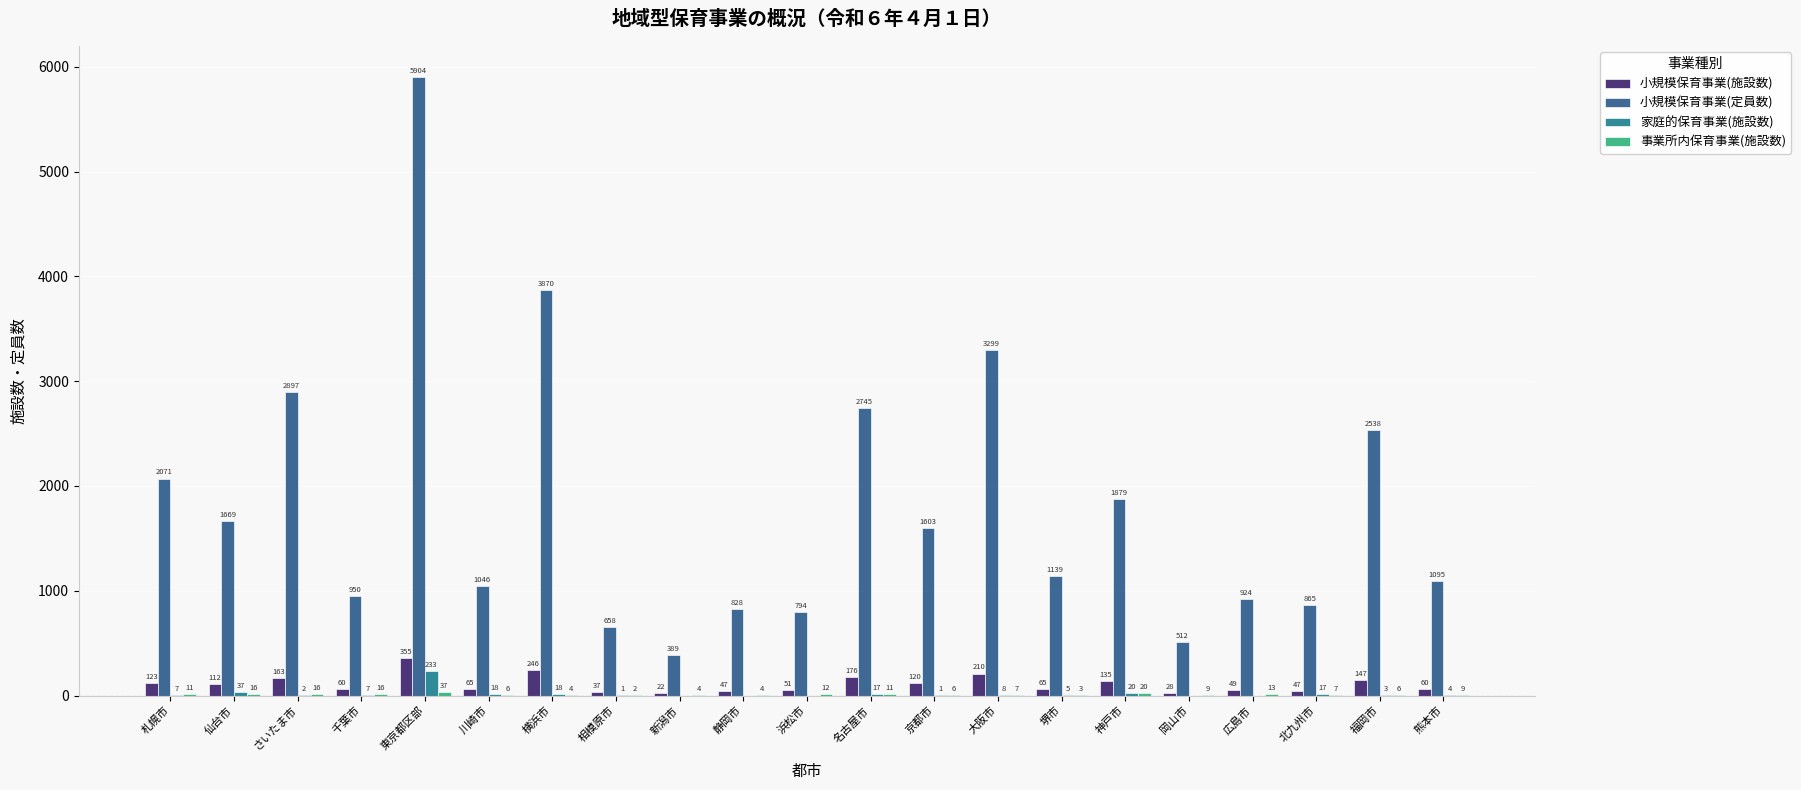

How many values in 家庭的保育事業(施設数) are above zero?

16